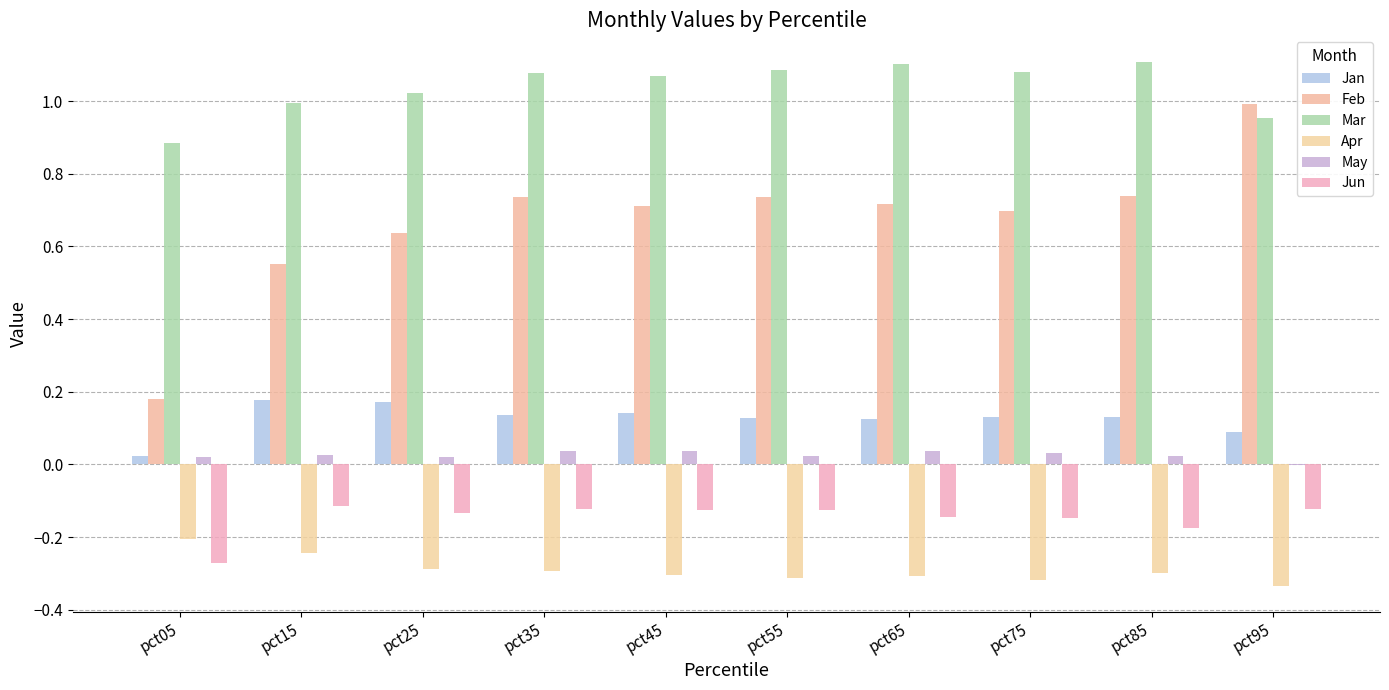

Which series has the largest range (max minus min)?

Feb